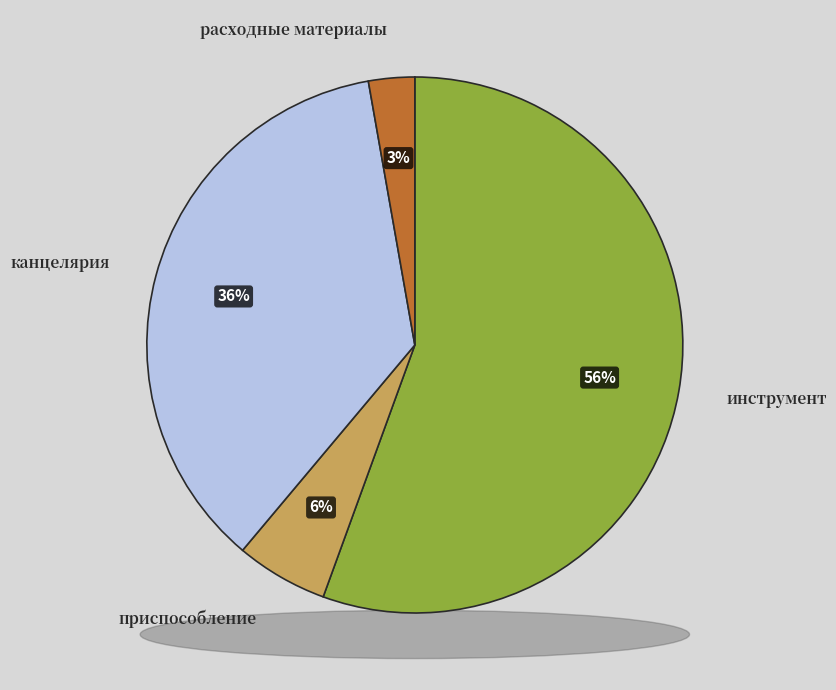

How many slices are in this pie chart?

4